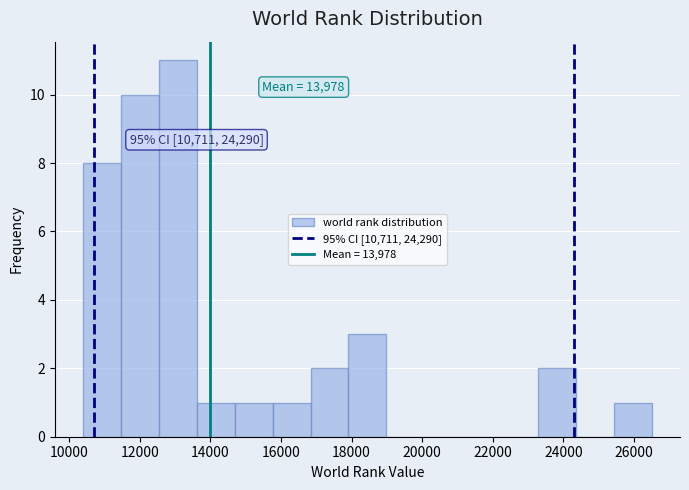

Which range on the x-axis has the tallest bar?

12600 to 13600